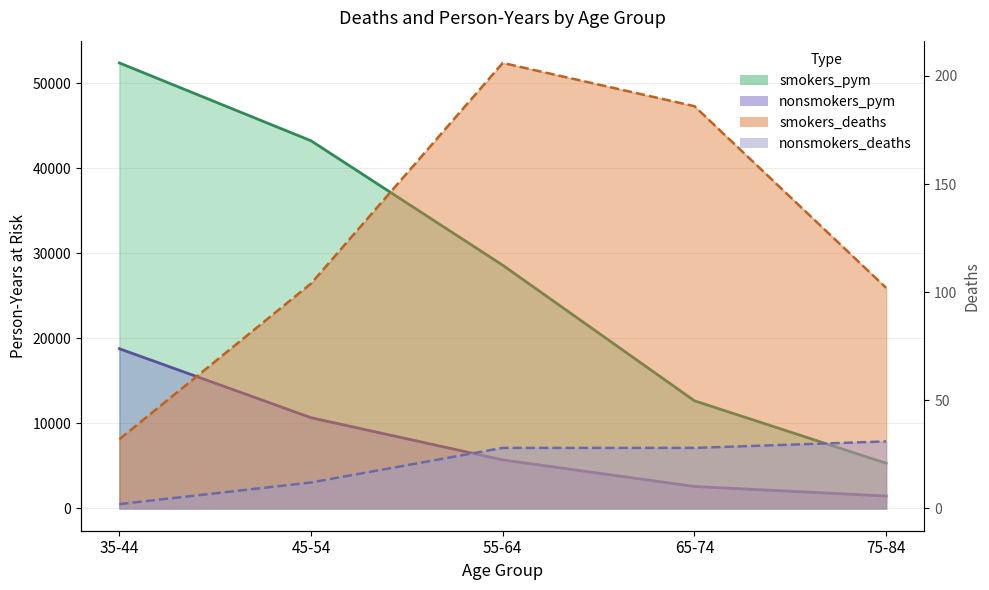

The value of smokers_deaths_line at 45-54 is 178. True or false?

False